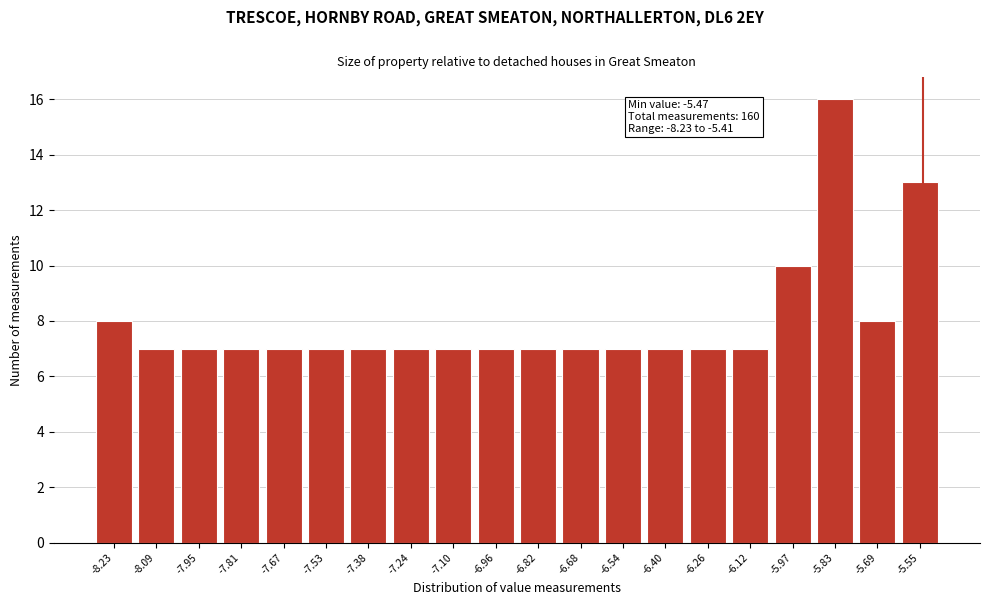

Reading right to left, what are all the values shown in this chart?

13	8	16	10	7	7	7	7	7	7	7	7	7	7	7	7	7	7	7	8